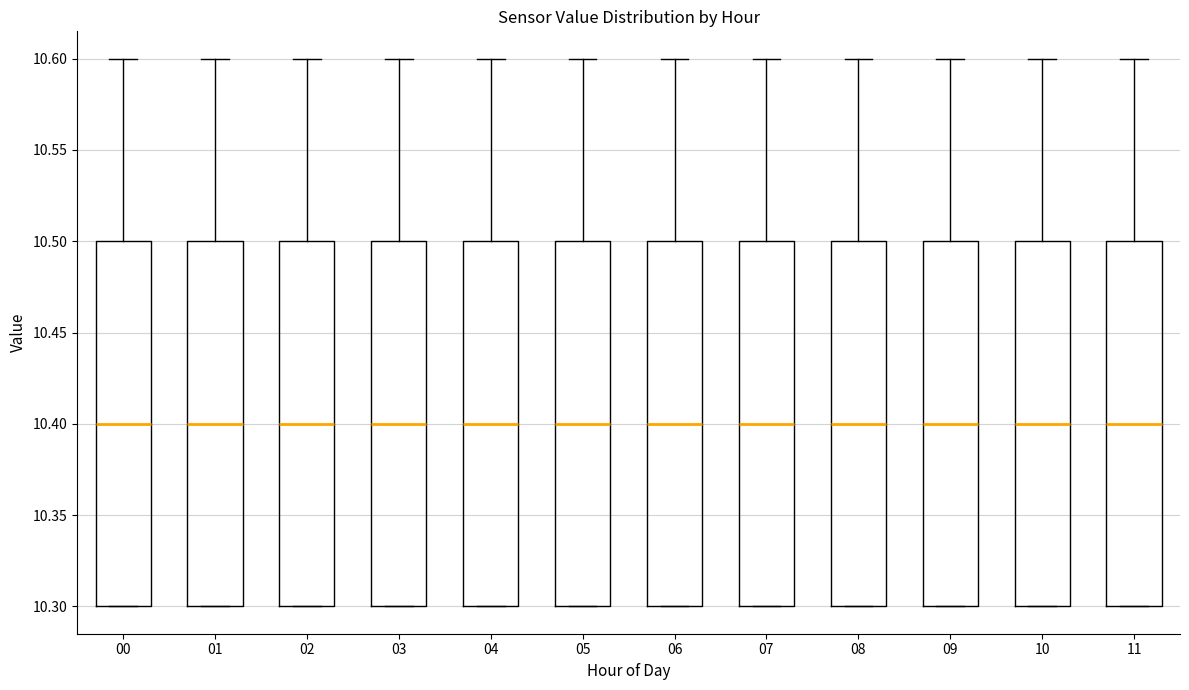

Reading left to right, transcribe this box plot: for each box, give where its median line is, the range the box spans, and where its two whiskers end, as read against the y-axis. The values are not printed on the chart, so give them approximately, as read against the axis.

00: median 10.4, box 10.3 to 10.5, whiskers 10.3 to 10.6
01: median 10.4, box 10.3 to 10.5, whiskers 10.3 to 10.6
02: median 10.4, box 10.3 to 10.5, whiskers 10.3 to 10.6
03: median 10.4, box 10.3 to 10.5, whiskers 10.3 to 10.6
04: median 10.4, box 10.3 to 10.5, whiskers 10.3 to 10.6
05: median 10.4, box 10.3 to 10.5, whiskers 10.3 to 10.6
06: median 10.4, box 10.3 to 10.5, whiskers 10.3 to 10.6
07: median 10.4, box 10.3 to 10.5, whiskers 10.3 to 10.6
08: median 10.4, box 10.3 to 10.5, whiskers 10.3 to 10.6
09: median 10.4, box 10.3 to 10.5, whiskers 10.3 to 10.6
10: median 10.4, box 10.3 to 10.5, whiskers 10.3 to 10.6
11: median 10.4, box 10.3 to 10.5, whiskers 10.3 to 10.6